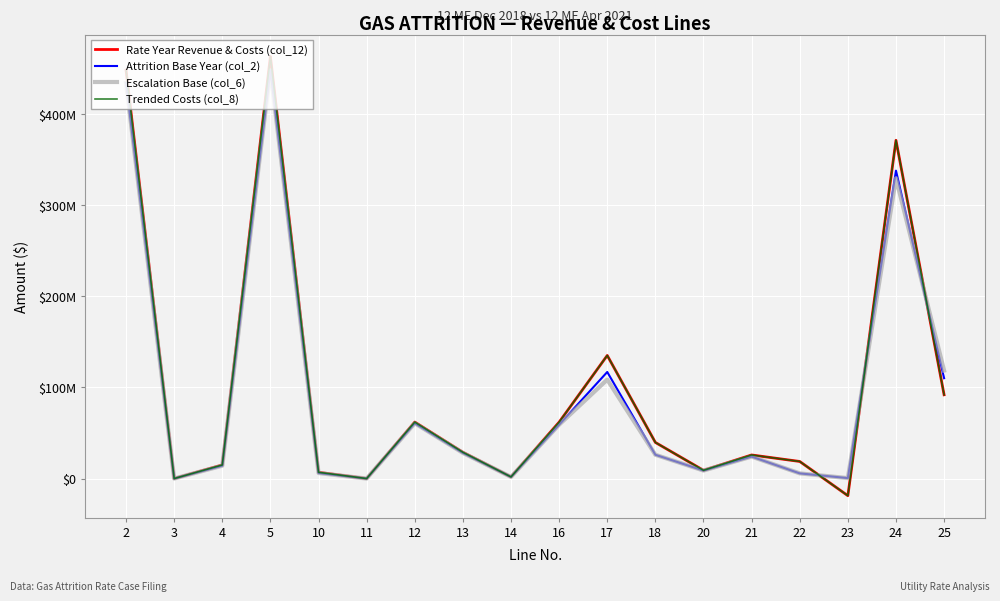

How many interior local valleys does the Trended Costs (col_8) series have?

5